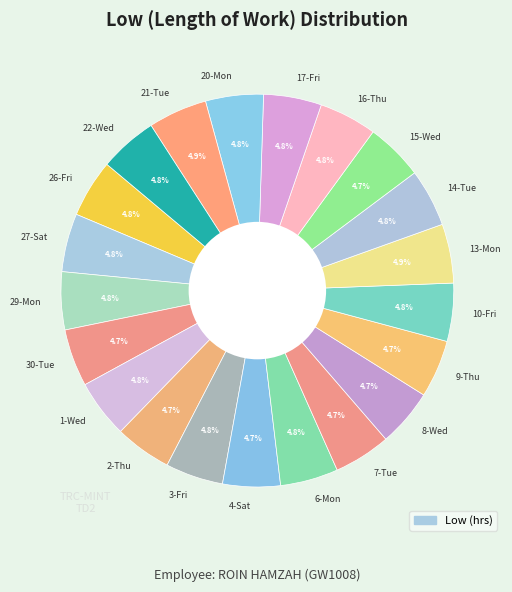

What is the ratio of the value at 1-Wed to the value at 8-Wed?

1.0